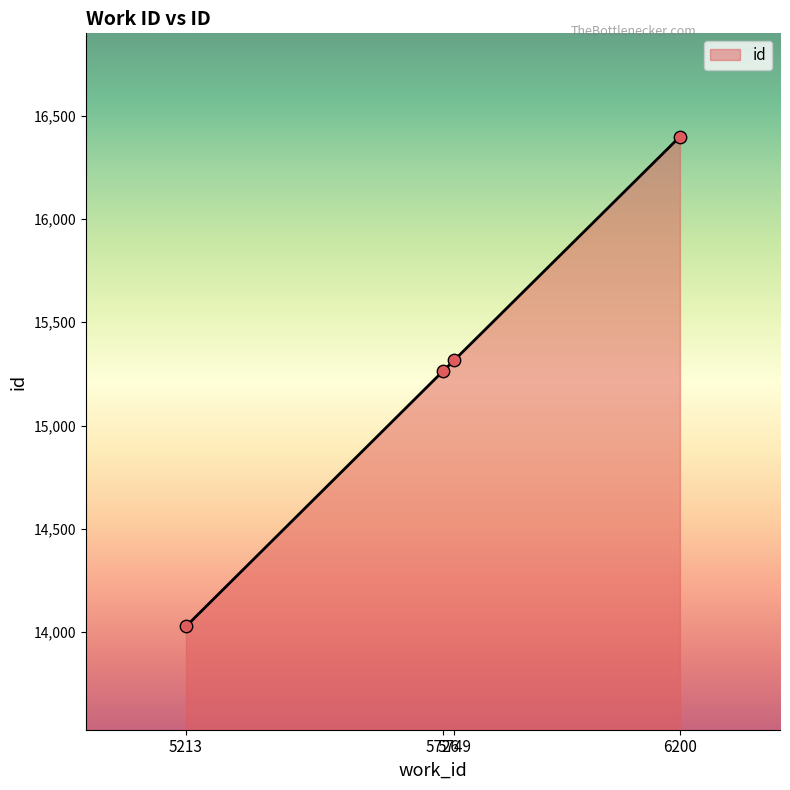

Approximately how many times larger is the value at 5213 compared to 6200?

0.9